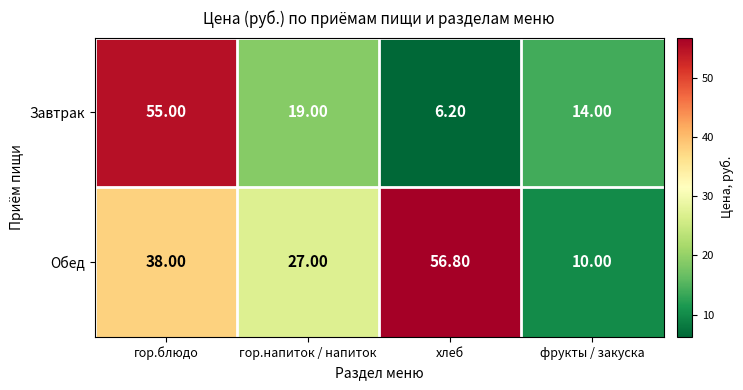

Rank the series at хлеб from lowest to highest value.

Завтрак, Обед